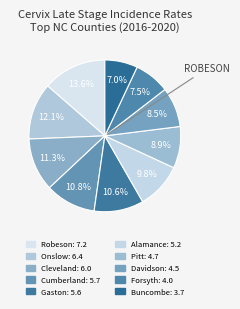

To the nearest percent, what is the difference between the largest and smallest slice percentages?

7%